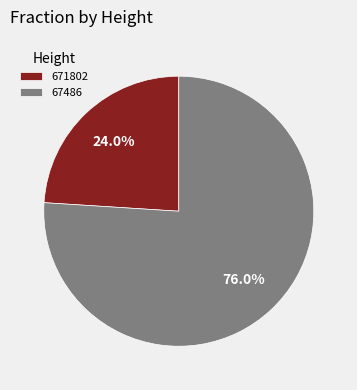

To the nearest percent, what is the difference between the largest and smallest slice percentages?

52%